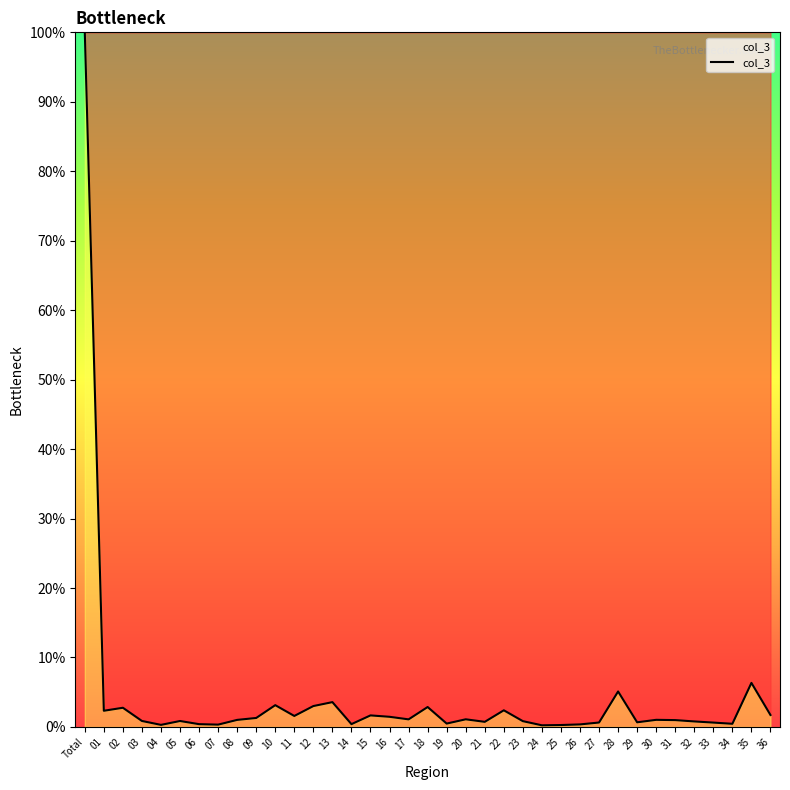

Does the chart display data point markers on the line(s)?

No